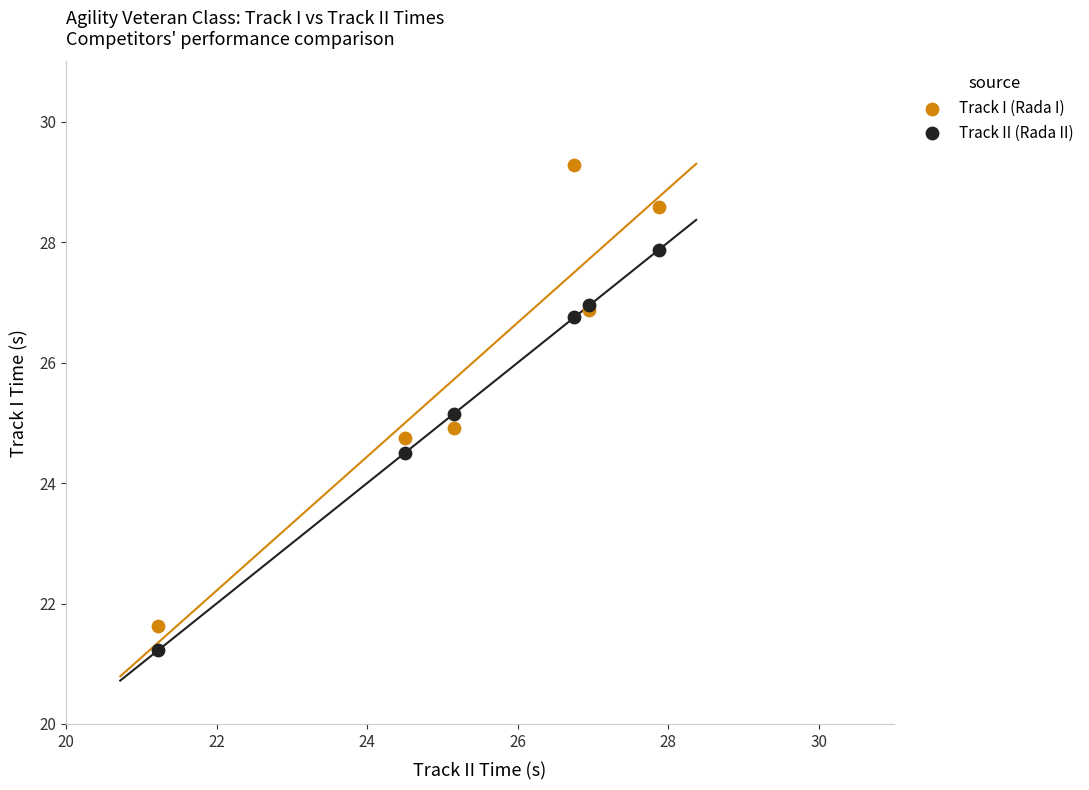

In the Track II (Rada II) series, what Y value is closest to 24?

24.5